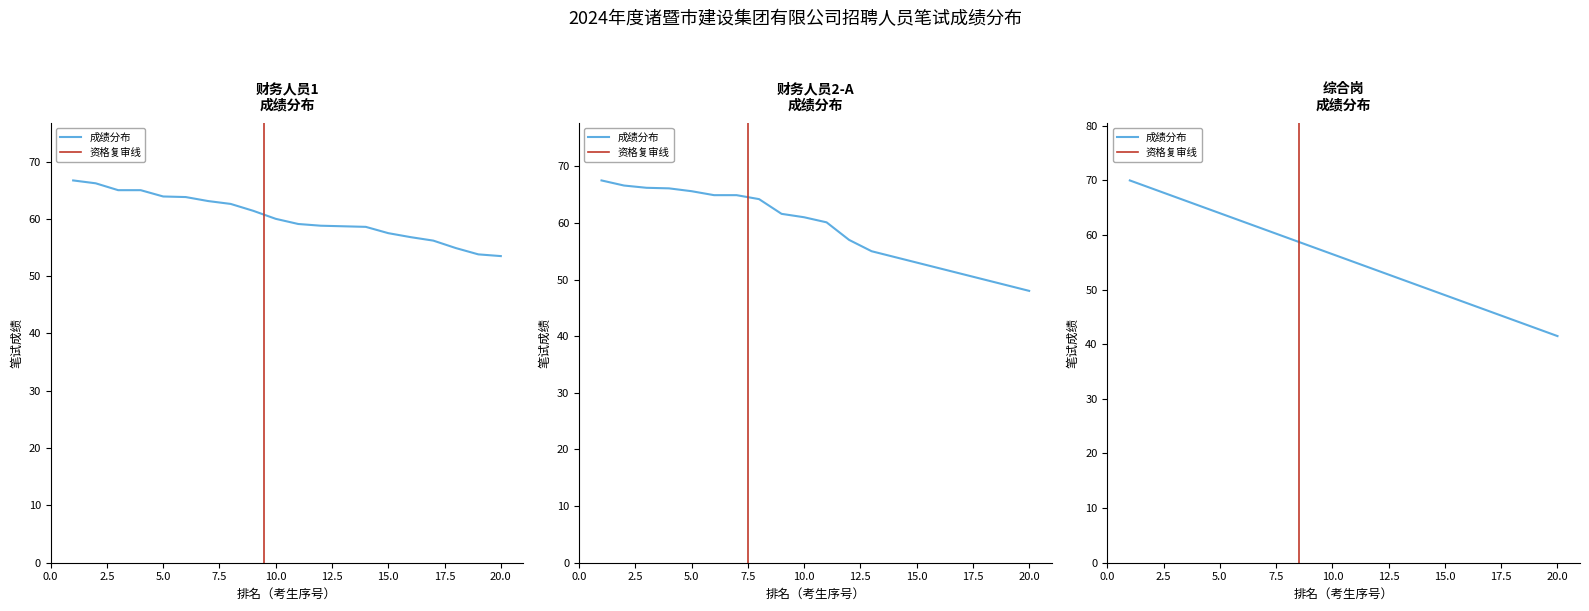

After their last crossing, which series has the higher values: 财务人员1 or 财务人员2-A?

财务人员1